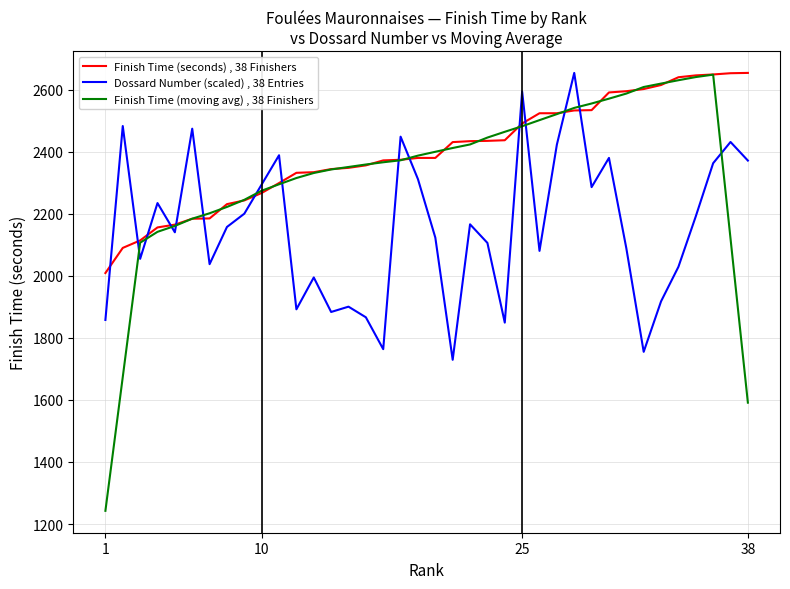

Which series ends up on top after the final intersection of Finish Time (moving avg) , 38 Finishers and Dossard Number (scaled) , 38 Entries?

Dossard Number (scaled) , 38 Entries